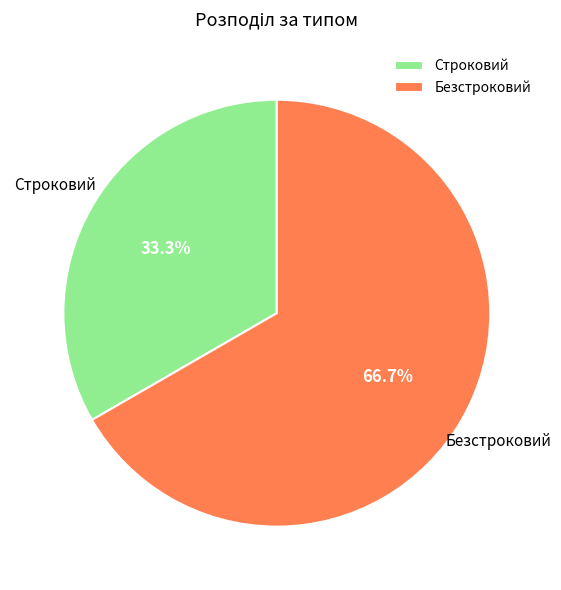

Count the number of slices in the pie.

2